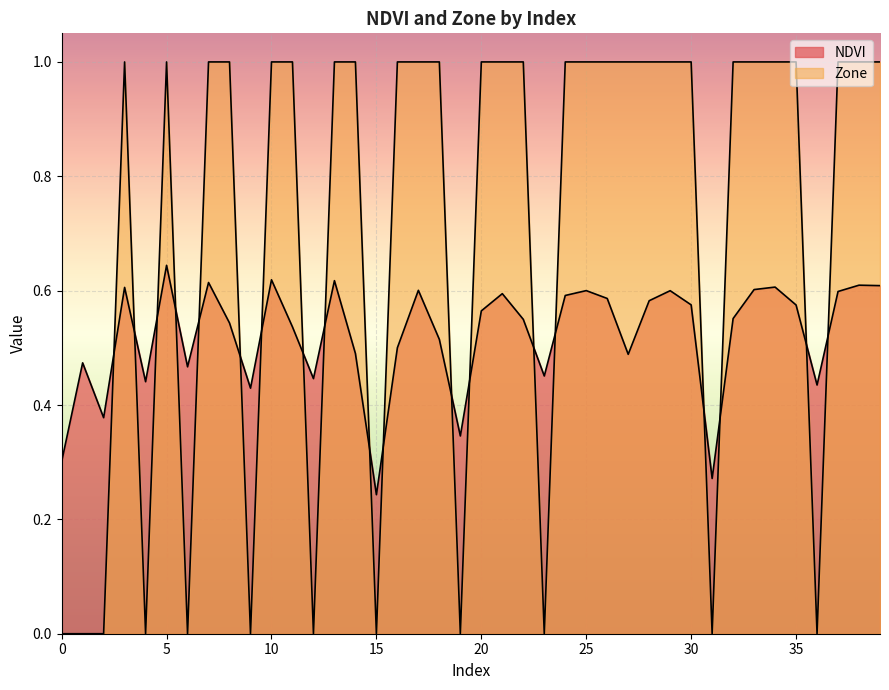

What is the value of the NDVI point at the 38th from the left?

0.6